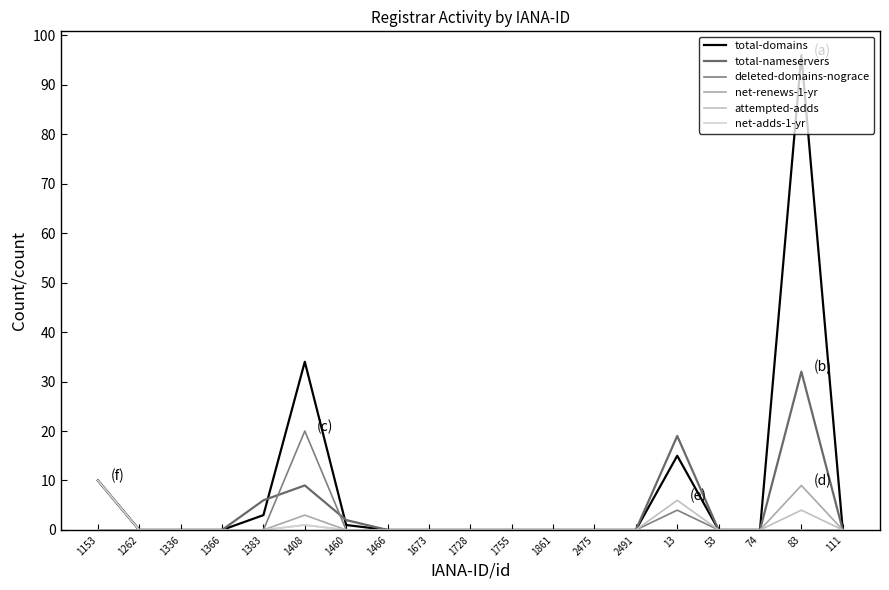

True or false: deleted-domains-nograce has more than 2 interior local peaks.

False